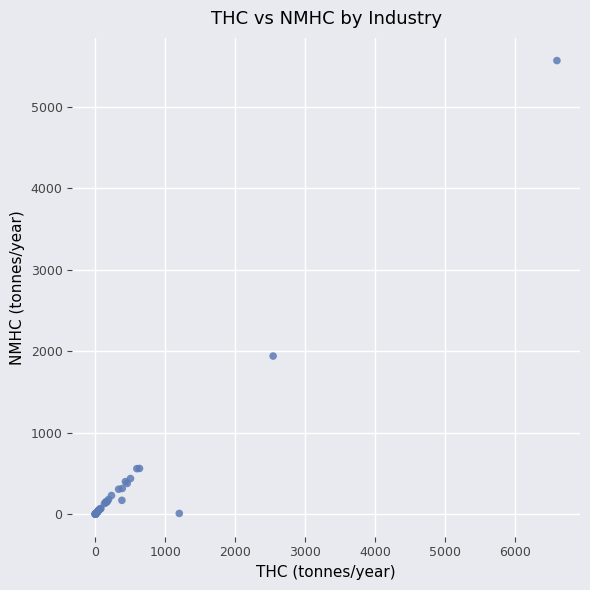

What Y value in the scatter plot is closest to 2783?

1939.9